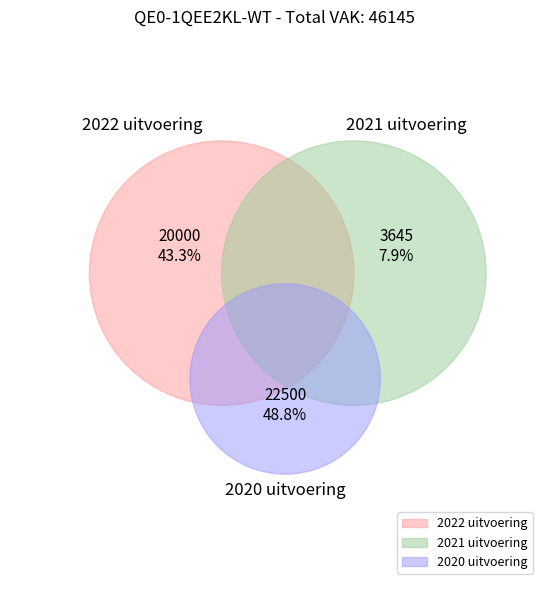

What is the change in value from 2022 uitvoering to 2020 uitvoering?

+2500